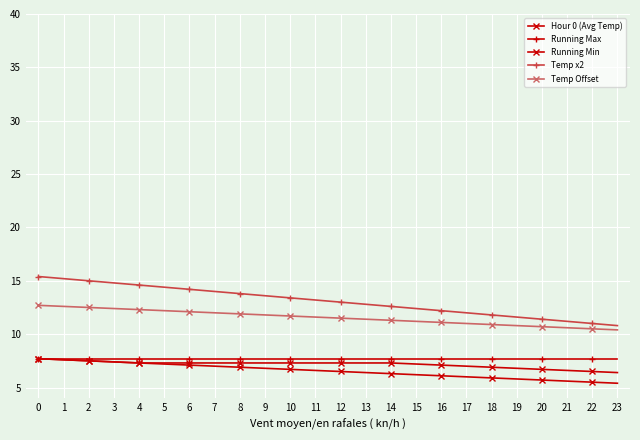

Reading right to left, transcribe all the data shown in this chart.

Hour 0 (Avg Temp): 23=5.4	22=5.5	21=5.6	20=5.7	19=5.8	18=5.9	17=6.0	16=6.1	15=6.2	14=6.3	13=6.4	12=6.5	11=6.6	10=6.7	9=6.8	8=6.9	7=7.0	6=7.1	5=7.2	4=7.3	3=7.4	2=7.5	1=7.6	0=7.7
Running Max: 23=7.7	22=7.7	21=7.7	20=7.7	19=7.7	18=7.7	17=7.7	16=7.7	15=7.7	14=7.7	13=7.7	12=7.7	11=7.7	10=7.7	9=7.7	8=7.7	7=7.7	6=7.7	5=7.7	4=7.7	3=7.7	2=7.7	1=7.7	0=7.7
Running Min: 23=6.4	22=6.5	21=6.6	20=6.7	19=6.8	18=6.9	17=7.0	16=7.1	15=7.2	14=7.3	13=7.3	12=7.3	11=7.3	10=7.3	9=7.3	8=7.3	7=7.3	6=7.3	5=7.3	4=7.3	3=7.4	2=7.5	1=7.6	0=7.7
Temp x2: 23=10.8	22=11.0	21=11.2	20=11.4	19=11.6	18=11.8	17=12.0	16=12.2	15=12.4	14=12.6	13=12.8	12=13.0	11=13.2	10=13.4	9=13.6	8=13.8	7=14.0	6=14.2	5=14.4	4=14.6	3=14.8	2=15.0	1=15.2	0=15.4
Temp Offset: 23=10.4	22=10.5	21=10.6	20=10.7	19=10.8	18=10.9	17=11.0	16=11.1	15=11.2	14=11.3	13=11.4	12=11.5	11=11.6	10=11.7	9=11.8	8=11.9	7=12.0	6=12.1	5=12.2	4=12.3	3=12.4	2=12.5	1=12.6	0=12.7